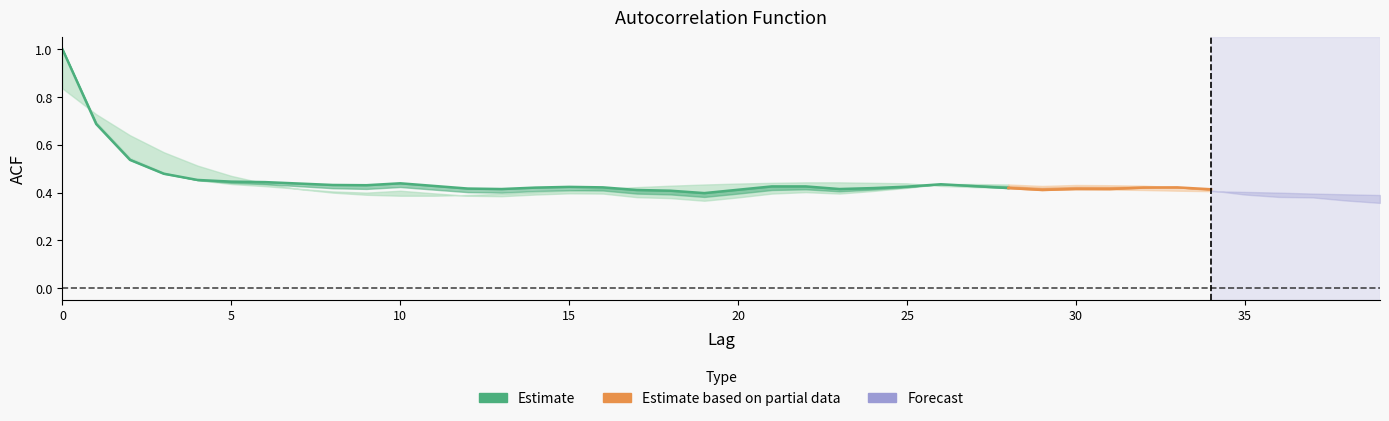

How many acf_li values are between 0 and 1?

40